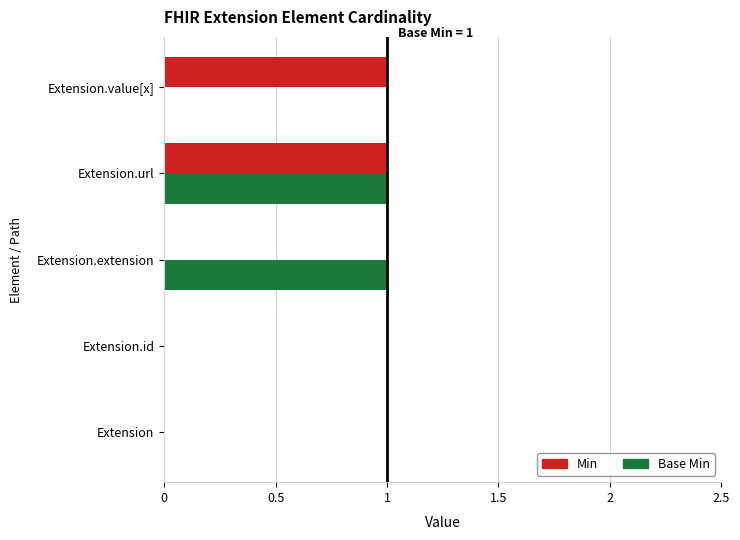

How many data points does each series have?

5